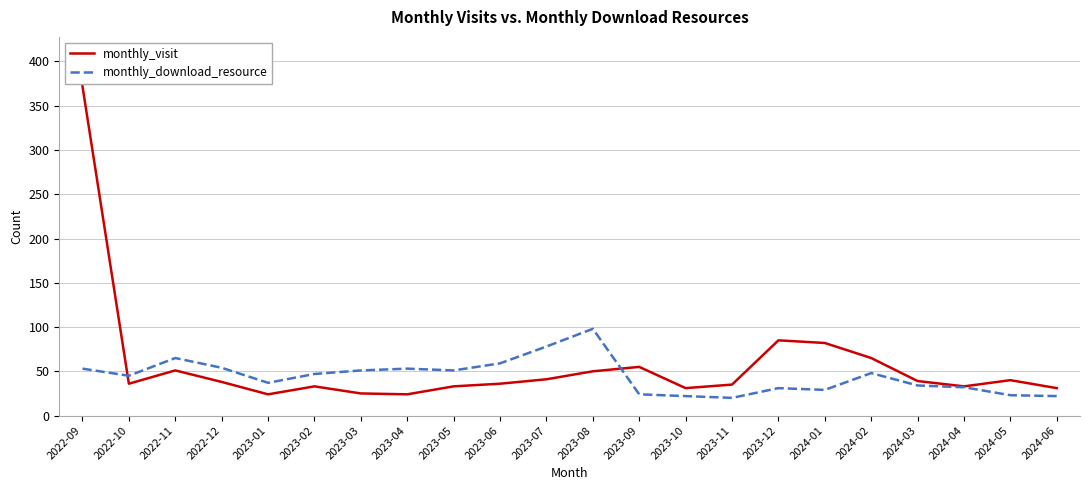

Between 2023-11 and 2024-04, which series saw the biggest shift?

monthly_download_resource